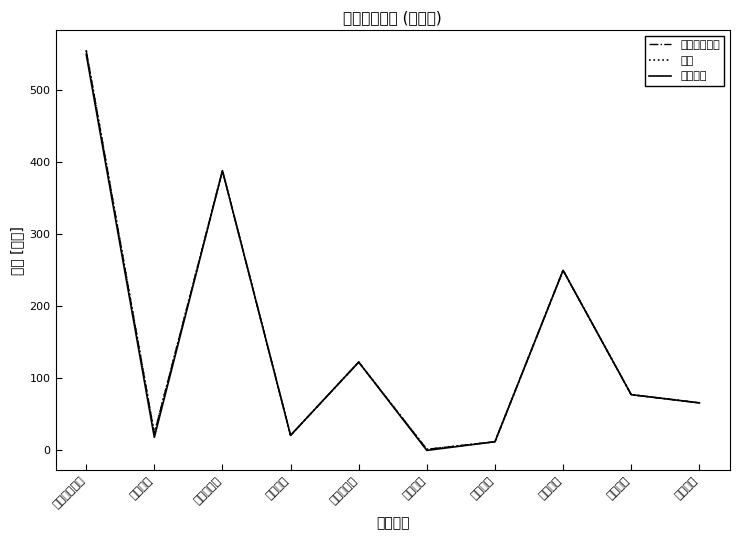

Which series has the widest spread of values?

一般公共预算